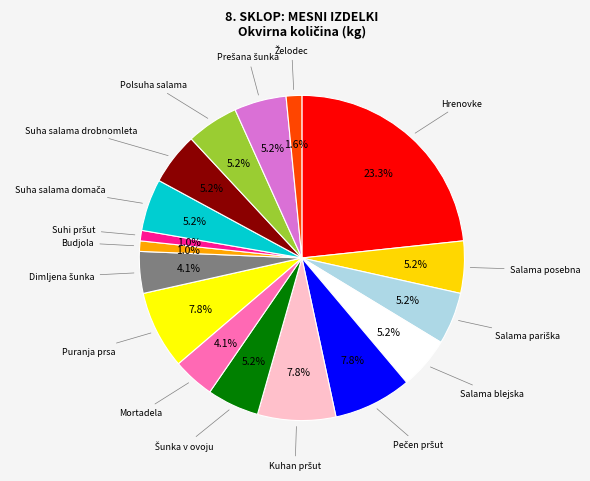

Does Polsuha salama represent more than half of the total?

No